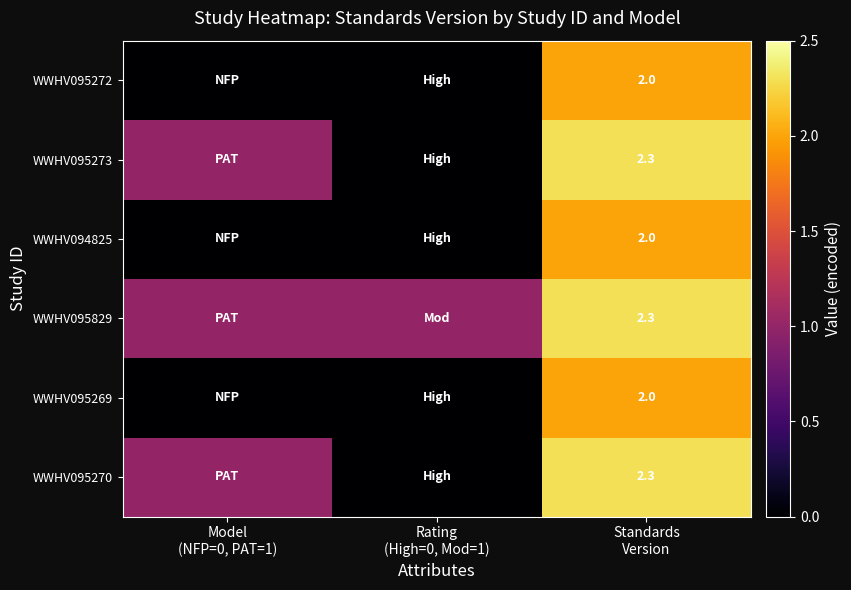

Which category has the highest value in the WWHV095829 series?

Standards Version